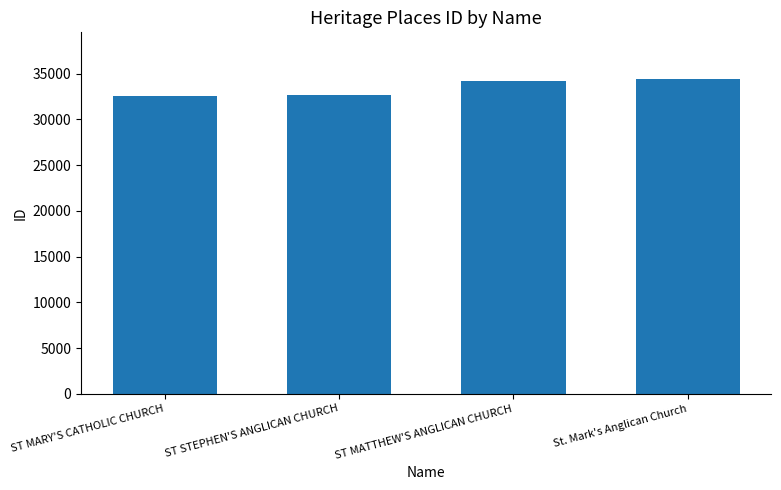

Count the number of categories in the chart.

4